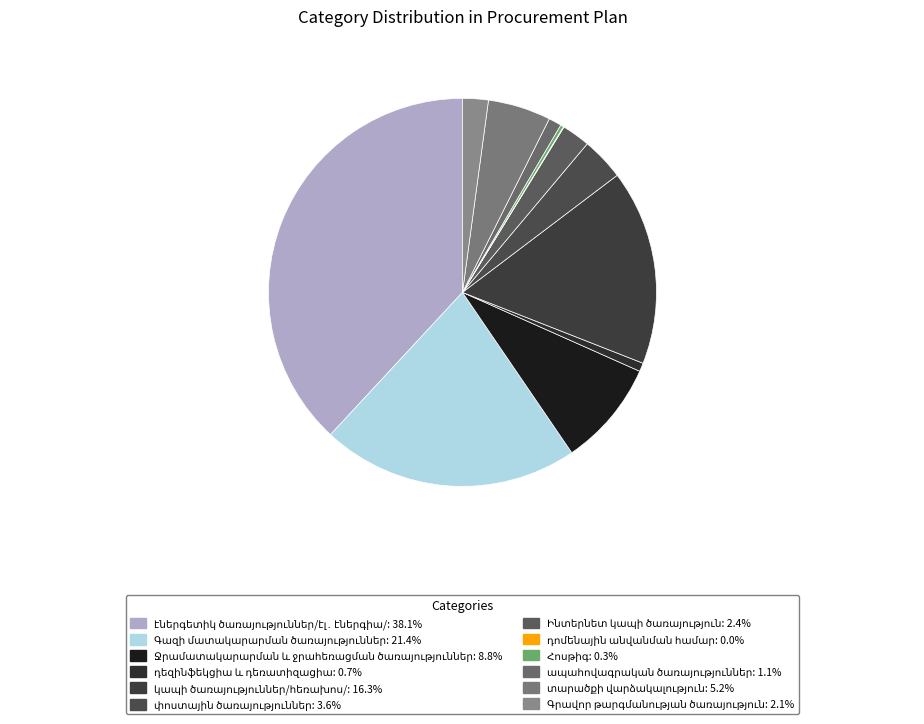

Which has a higher value, Գազի մատակարարման ծառայություններ or փոստային ծառայություններ?

Գազի մատակարարման ծառայություններ